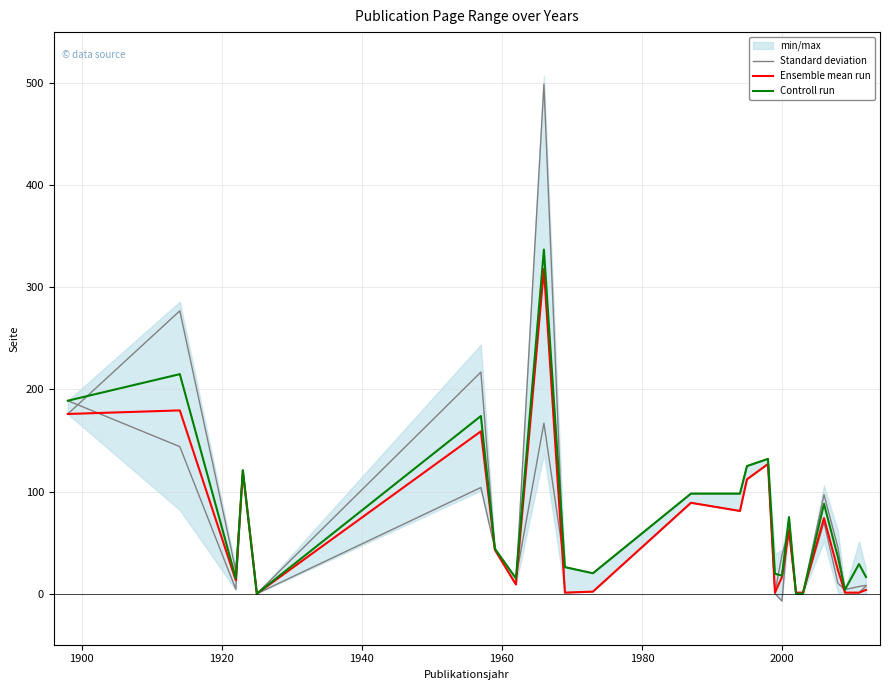

What is the maximum value for Standard deviation?

499.0